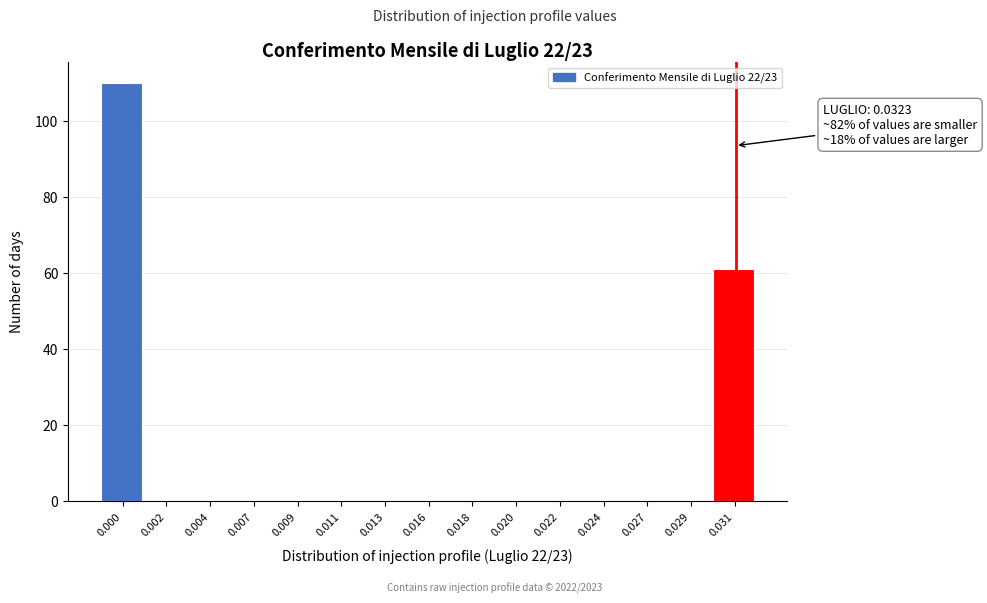

Reading right to left, what are all the values shown in this chart?

0.031=61	0.029=0	0.027=0	0.024=0	0.022=0	0.020=0	0.018=0	0.016=0	0.013=0	0.011=0	0.009=0	0.007=0	0.004=0	0.002=0	0.000=110